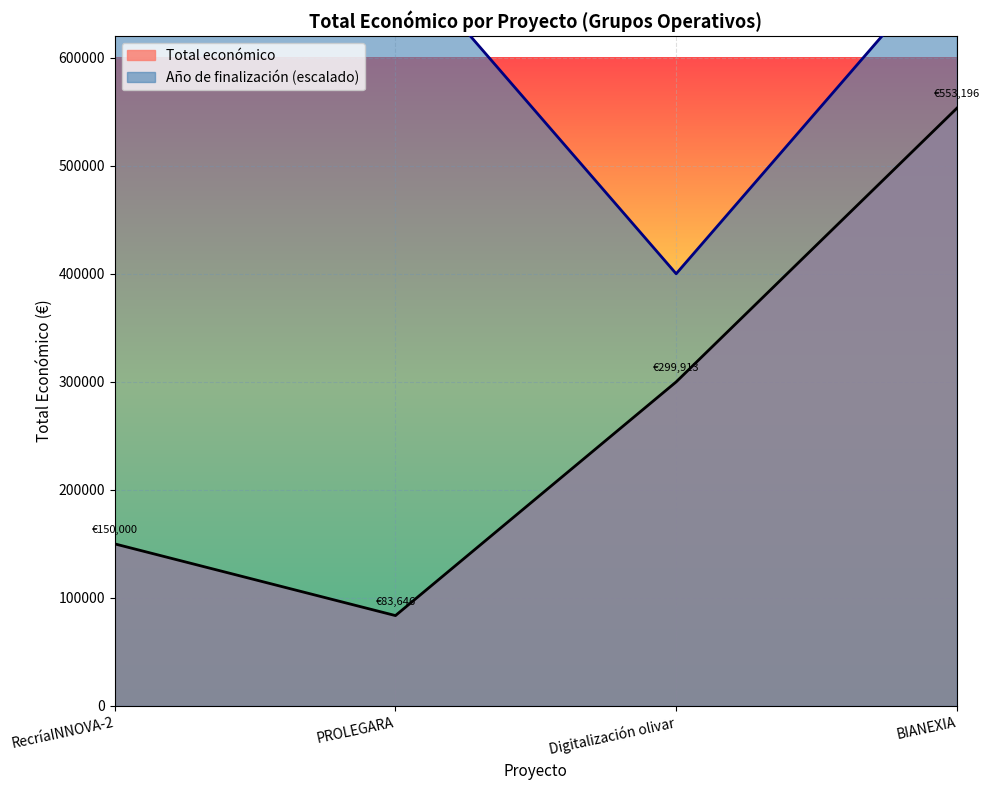

What is the difference between the second highest and minimum values?

216267